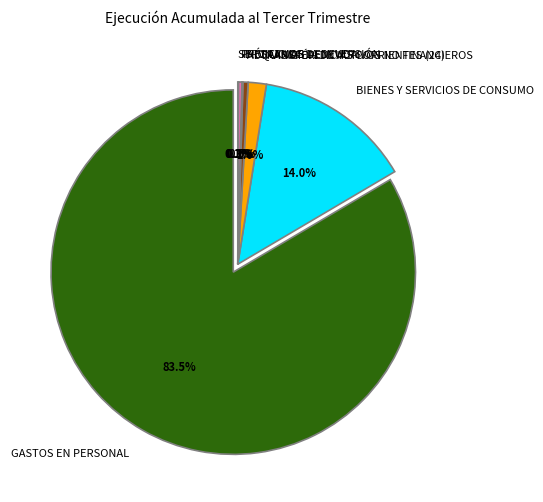

To the nearest percent, what is the combined percentage of TRANSFERENCIAS CORRIENTES (24) and ADQUISICIÓN DE ACTIVOS NO FINANCIEROS?

2%